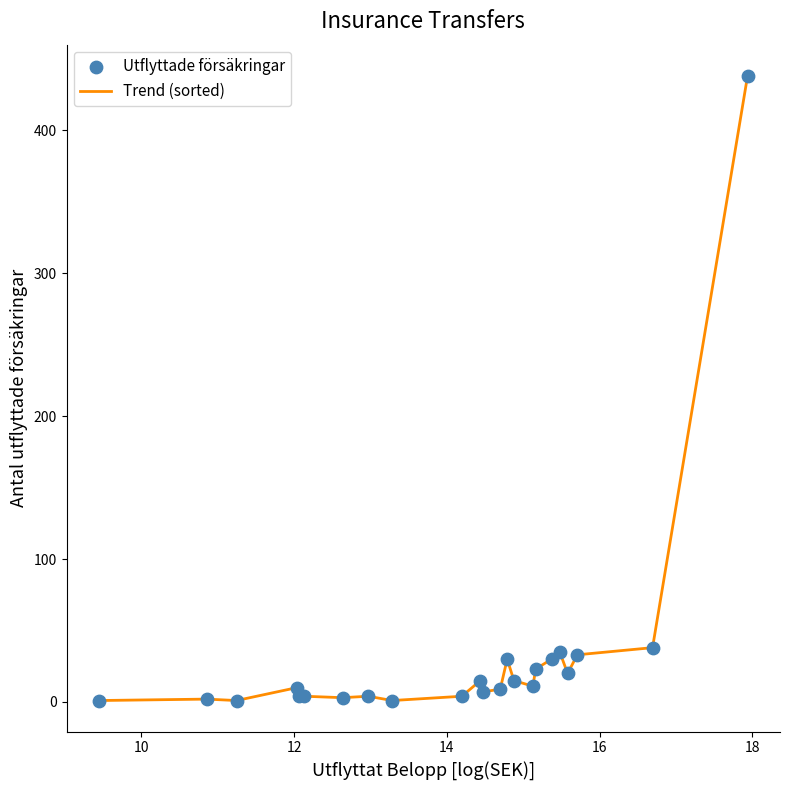

What is the maximum value shown in the chart?

438